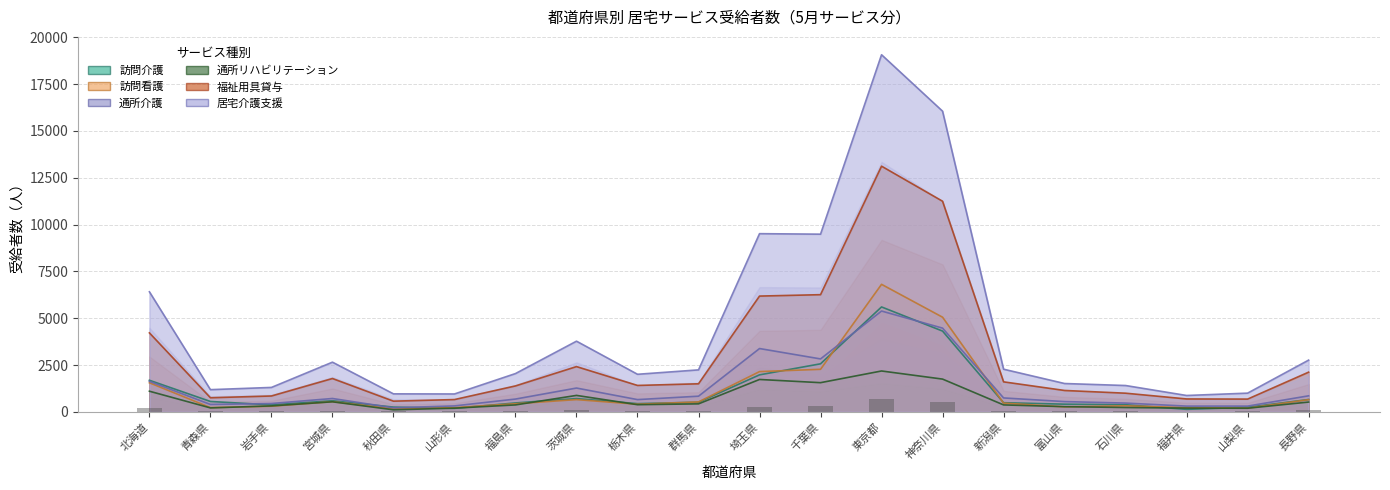

Reading left to right, transcribe all the data shown in this chart.

訪問介護: 北海道=1686	青森県=554	岩手県=373	宮城県=593	秋田県=254	山形県=188	福島県=476	茨城県=707	栃木県=439	群馬県=514	埼玉県=1975	千葉県=2565	東京都=5601	神奈川県=4312	新潟県=488	富山県=410	石川県=381	福井県=134	山梨県=243	長野県=659
訪問看護: 北海道=1553	青森県=227	岩手県=300	宮城県=544	秋田県=161	山形県=225	福島県=433	茨城県=653	栃木県=406	群馬県=530	埼玉県=2149	千葉県=2271	東京都=6808	神奈川県=5053	新潟県=466	富山県=267	石川県=322	福井県=227	山梨県=196	長野県=651
通所介護: 北海道=1629	青森県=395	岩手県=445	宮城県=713	秋田県=215	山形県=318	福島県=683	茨城県=1271	栃木県=654	群馬県=836	埼玉県=3380	千葉県=2826	東京都=5382	神奈川県=4470	新潟県=743	富山県=548	石川県=468	福井県=307	山梨県=307	長野県=856
通所リハビリテーション: 北海道=1102	青森県=211	岩手県=318	宮城県=537	秋田県=109	山形県=198	福島県=370	茨城県=878	栃木県=382	群馬県=427	埼玉県=1729	千葉県=1558	東京都=2182	神奈川県=1749	新潟県=371	富山県=277	石川県=232	福井県=200	山梨県=193	長野県=523
福祉用具貸与: 北海道=4216	青森県=753	岩手県=847	宮城県=1780	秋田県=571	山形県=656	福島県=1384	茨城県=2416	栃木県=1410	群馬県=1498	埼玉県=6181	千葉県=6256	東京都=13116	神奈川県=11244	新潟県=1602	富山県=1142	石川県=996	福井県=689	山梨県=681	長野県=2119
居宅介護支援: 北海道=6409	青森県=1185	岩手県=1304	宮城県=2653	秋田県=961	山形県=955	福島県=2044	茨城県=3773	栃木県=2006	群馬県=2241	埼玉県=9513	千葉県=9486	東京都=19065	神奈川県=16052	新潟県=2277	富山県=1513	石川県=1406	福井県=874	山梨県=999	長野県=2762